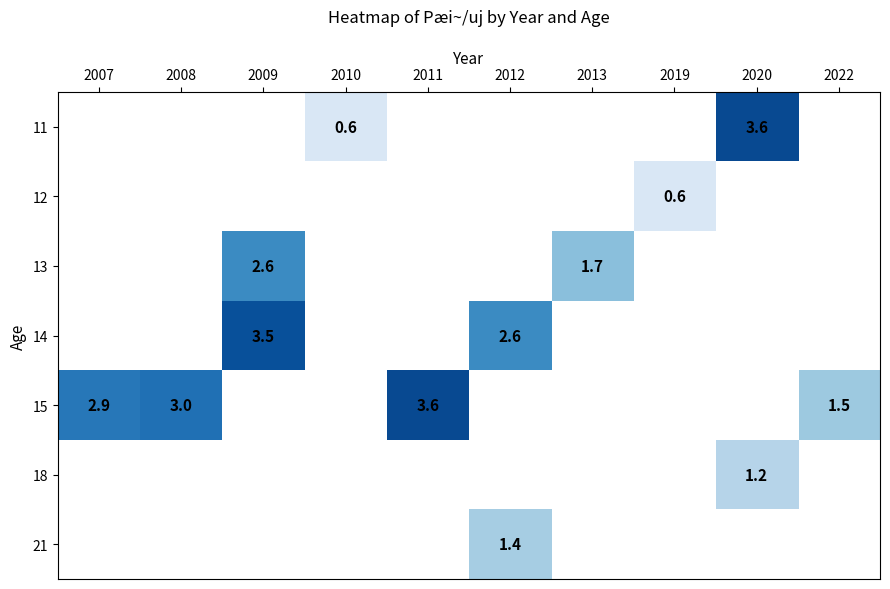

What is the smallest value displayed?

0.6